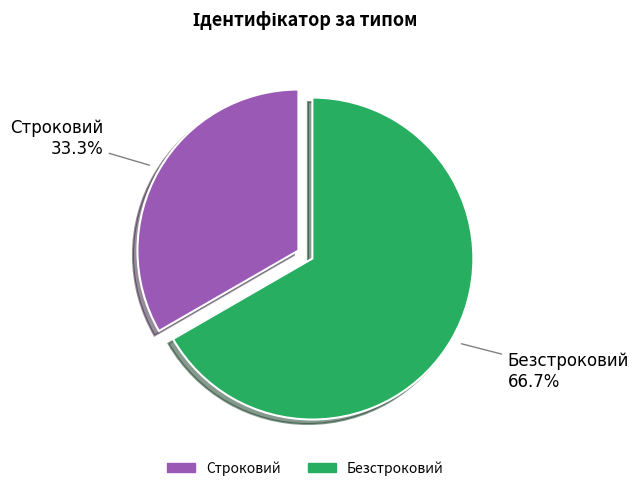

To the nearest percent, what is the difference between the Безстроковий and Строковий slice percentages?

33%